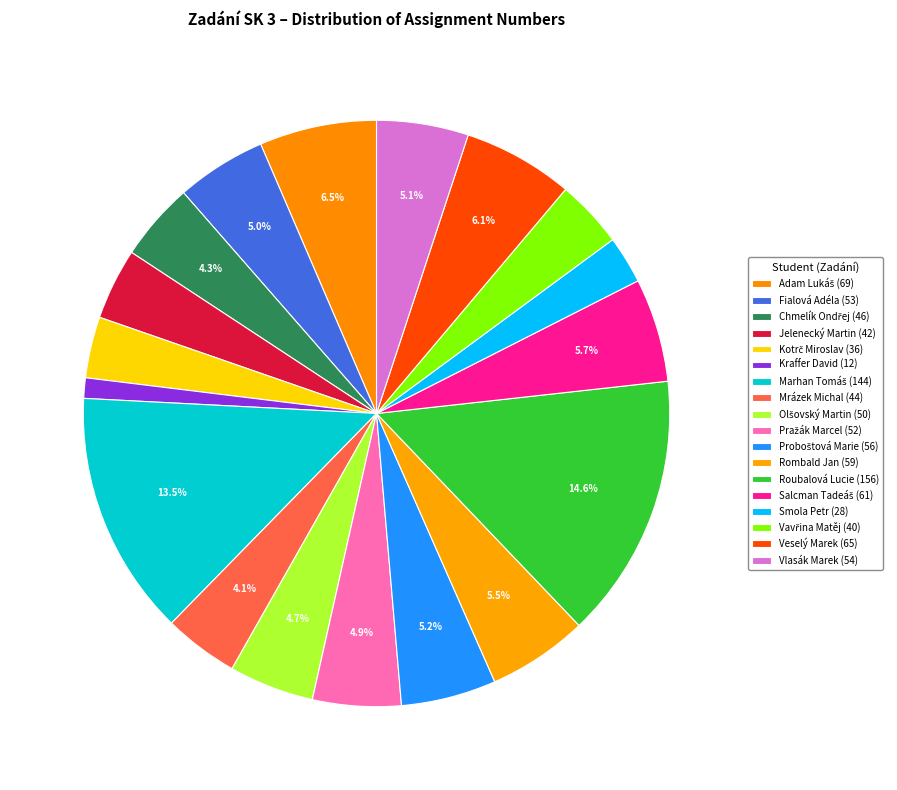

To the nearest percent, what percentage of the pie is Smola Petr?

3%